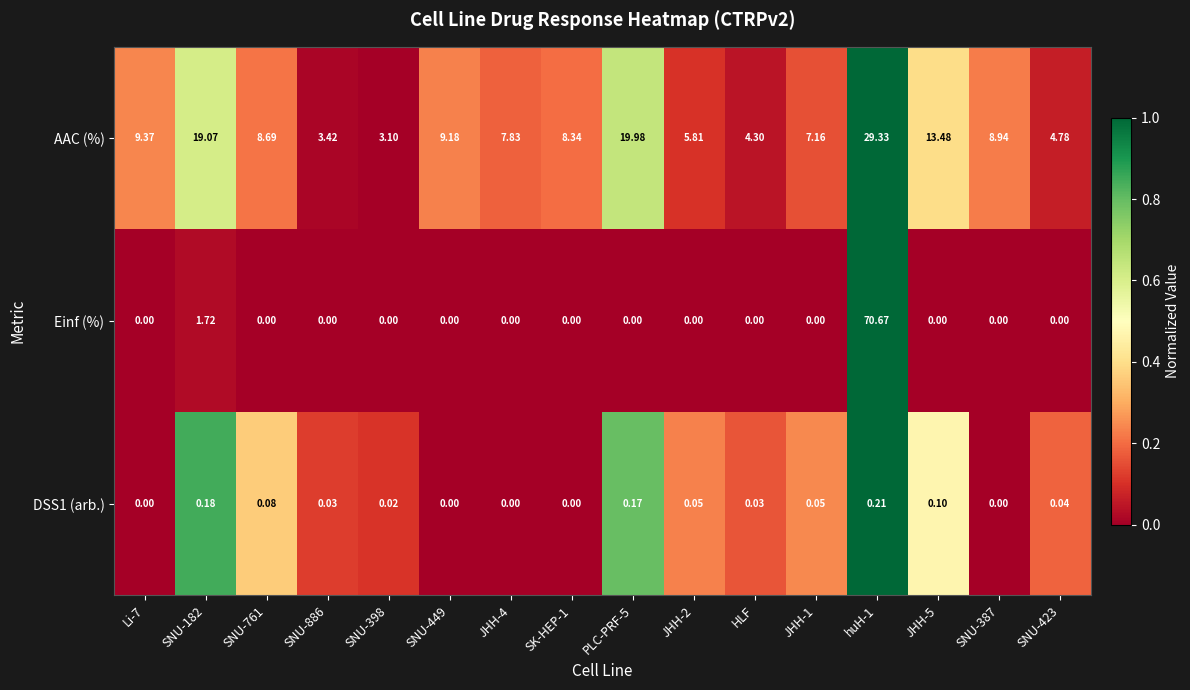

Rank the series by their maximum value, from highest to lowest.

Einf (%), AAC (%), DSS1 (arb.)